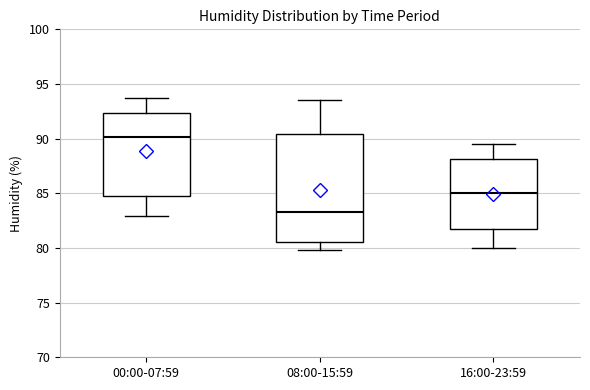

Reading left to right, transcribe this box plot: for each box, give where its median line is, the range the box spans, and where its two whiskers end, as read against the y-axis. The values are not printed on the chart, so give them approximately, as read against the axis.

00:00-07:59: median 90.0, box 85.0 to 92.5, whiskers 83.0 to 93.5
08:00-15:59: median 83.5, box 80.5 to 90.5, whiskers 80.0 to 93.5
16:00-23:59: median 85.0, box 81.5 to 88.0, whiskers 80.0 to 89.5